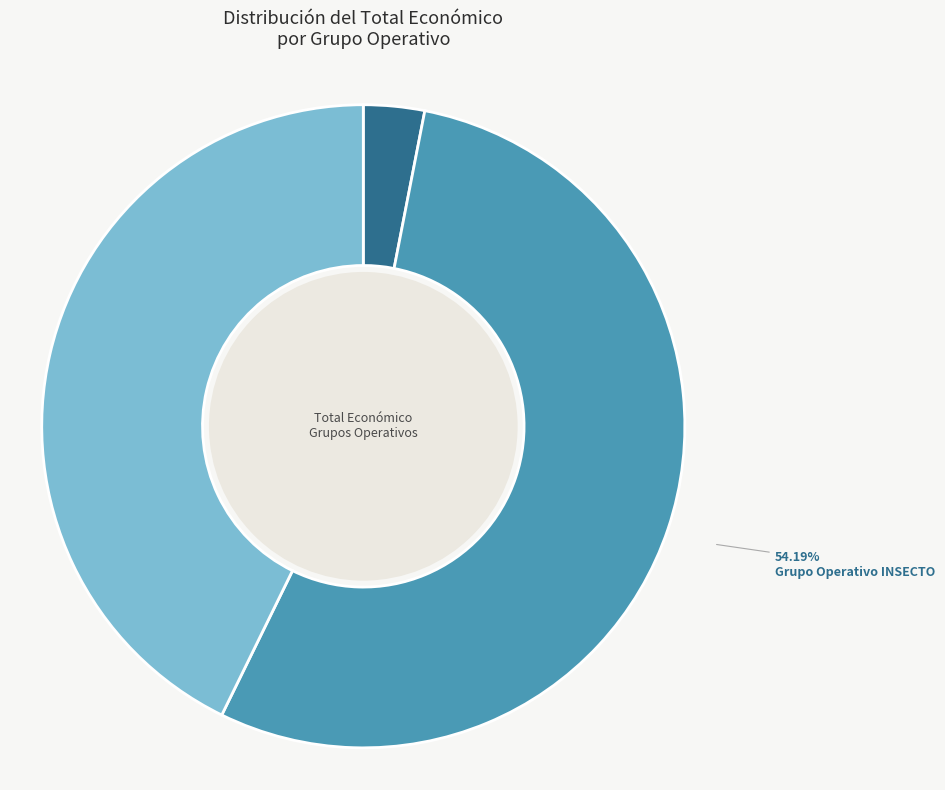

How many slices are in this pie chart?

3